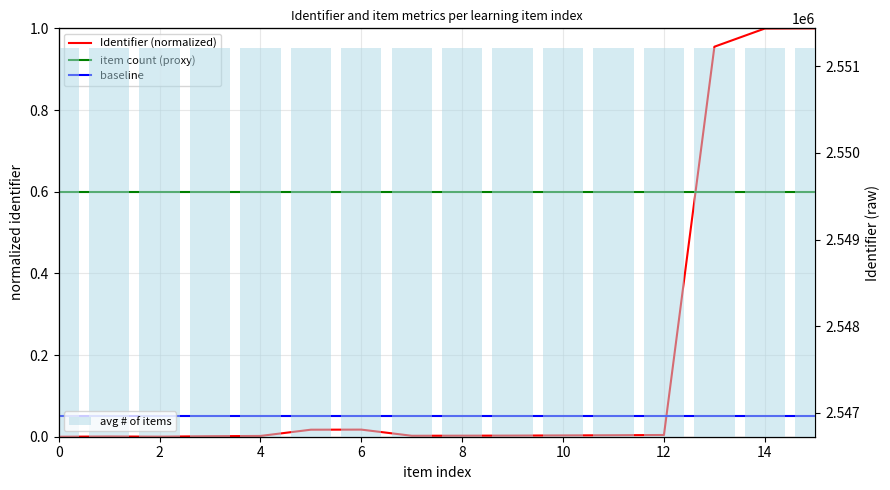

What is the label of the 15th bar from the left?

14